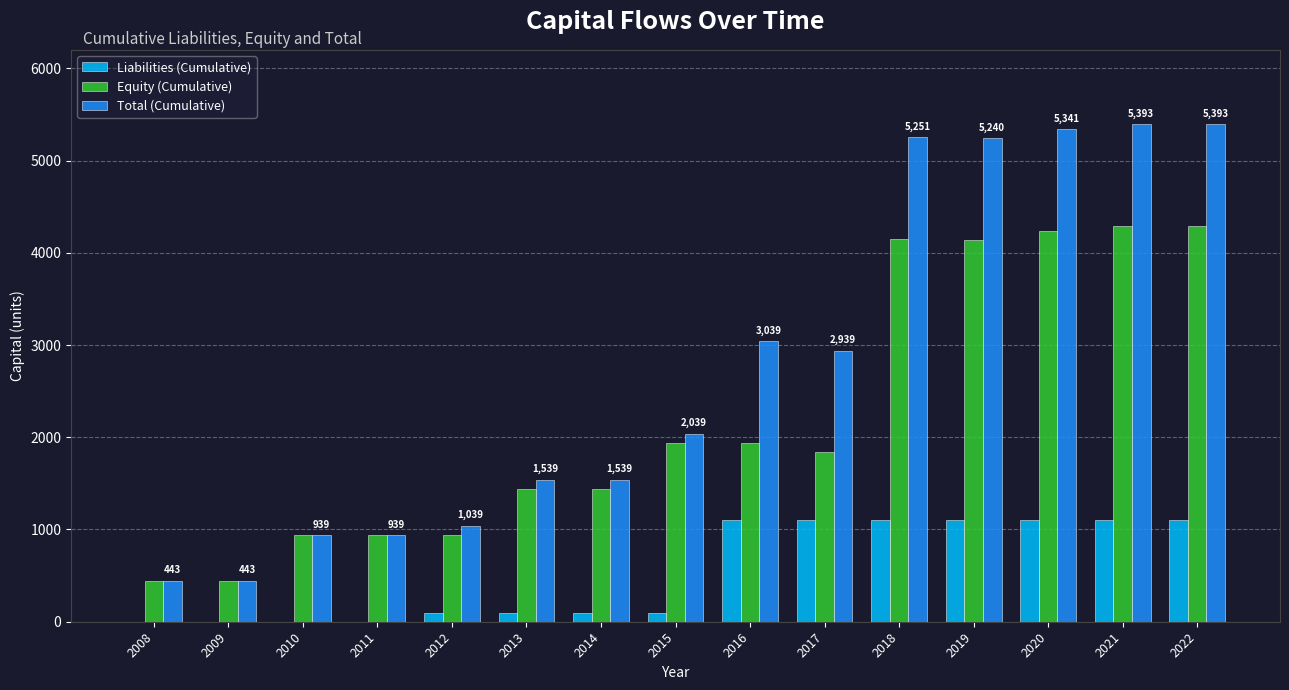

What is the total value across all series at 2019?

10480.6